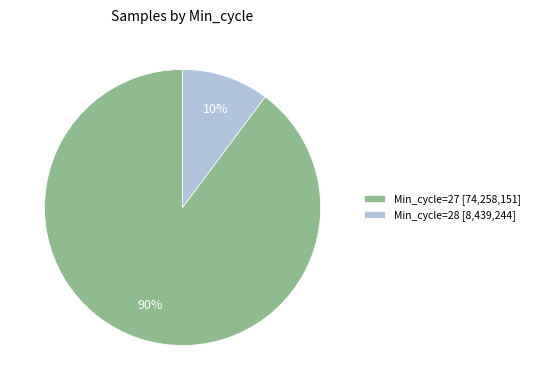

Which slice is the largest?

Min_cycle=27 [74,258,151]